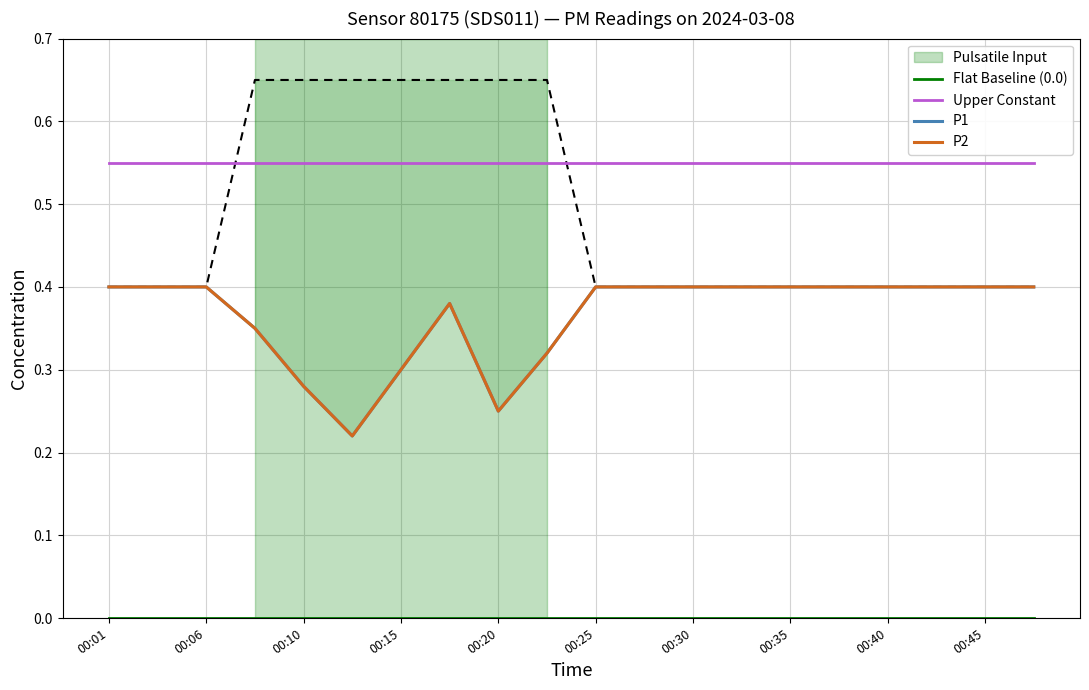

Does the chart display data point markers on the line(s)?

No